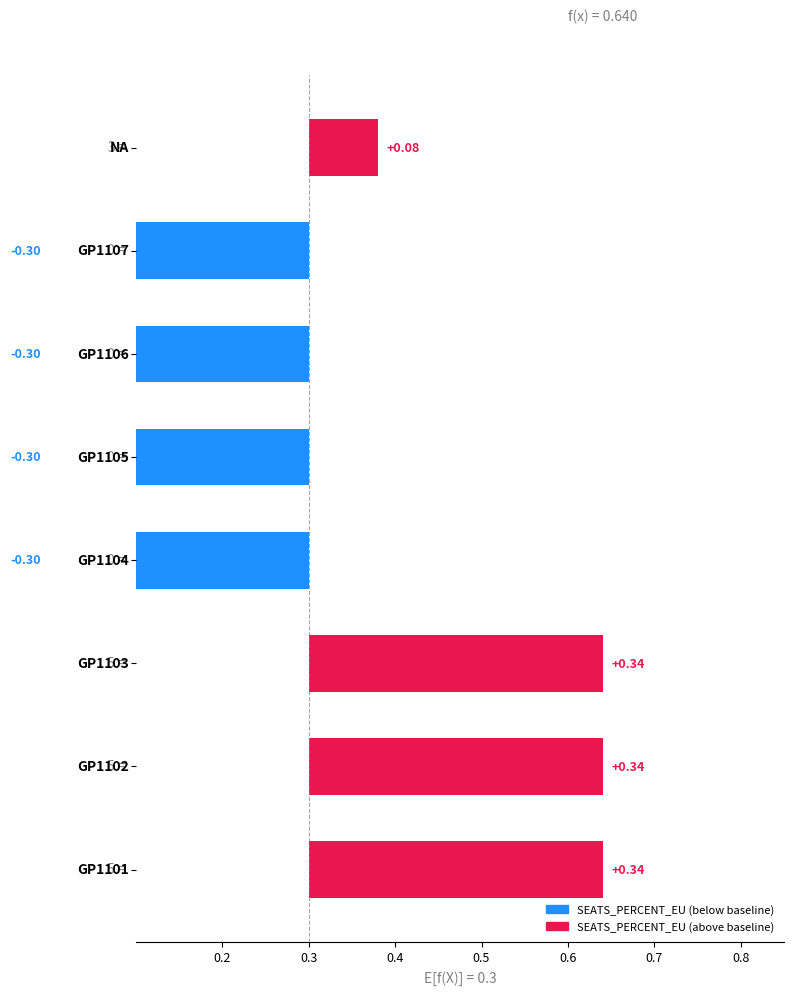

What is the value of the 2nd bar from the left?

0.6